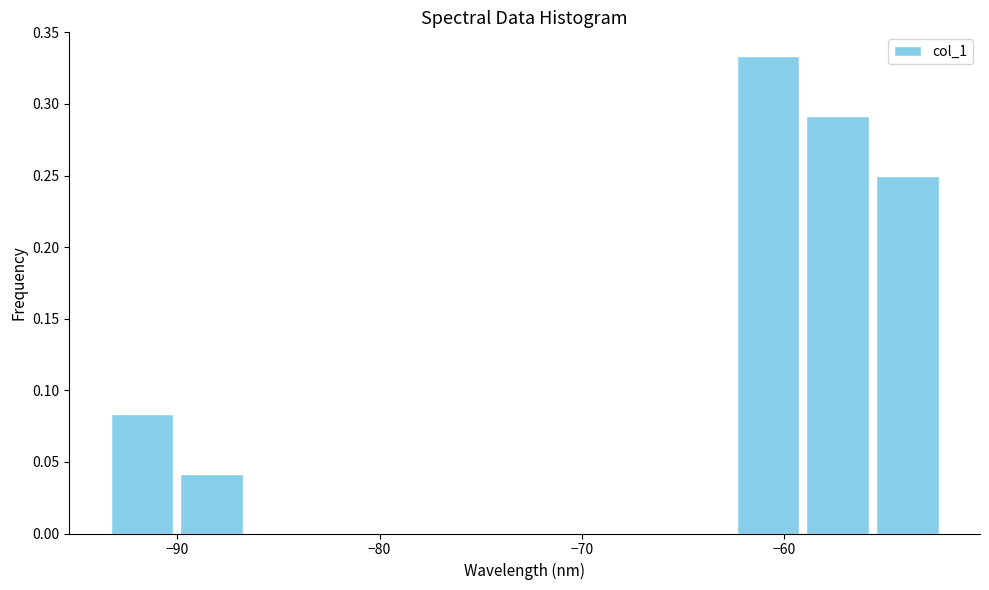

Read against the x-axis, roughly where is the centre of the tallest bar?

-61